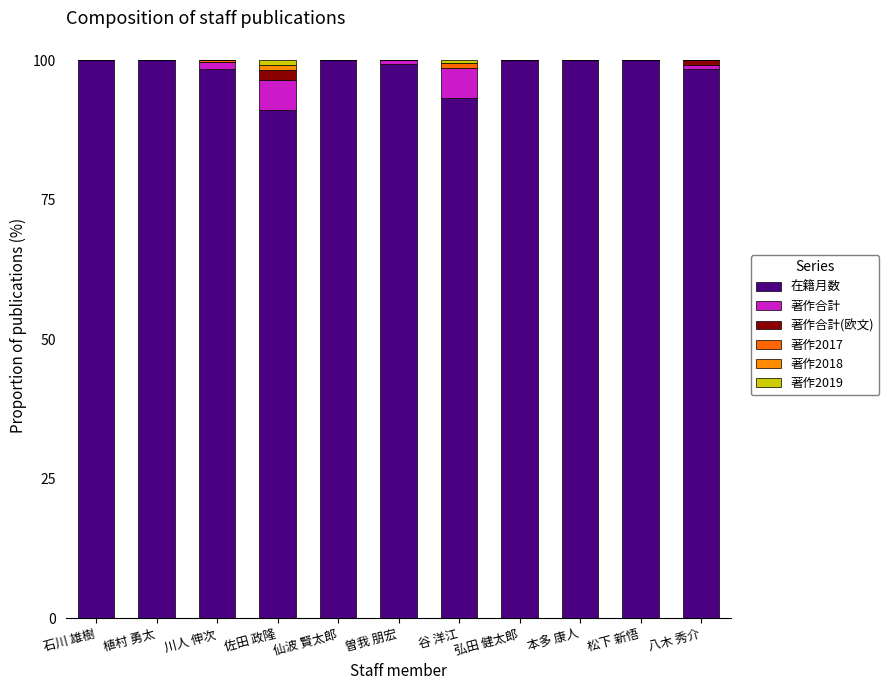

Which series changed the most between 石川 雄樹 and 仙波 賢太郎?

在籍月数